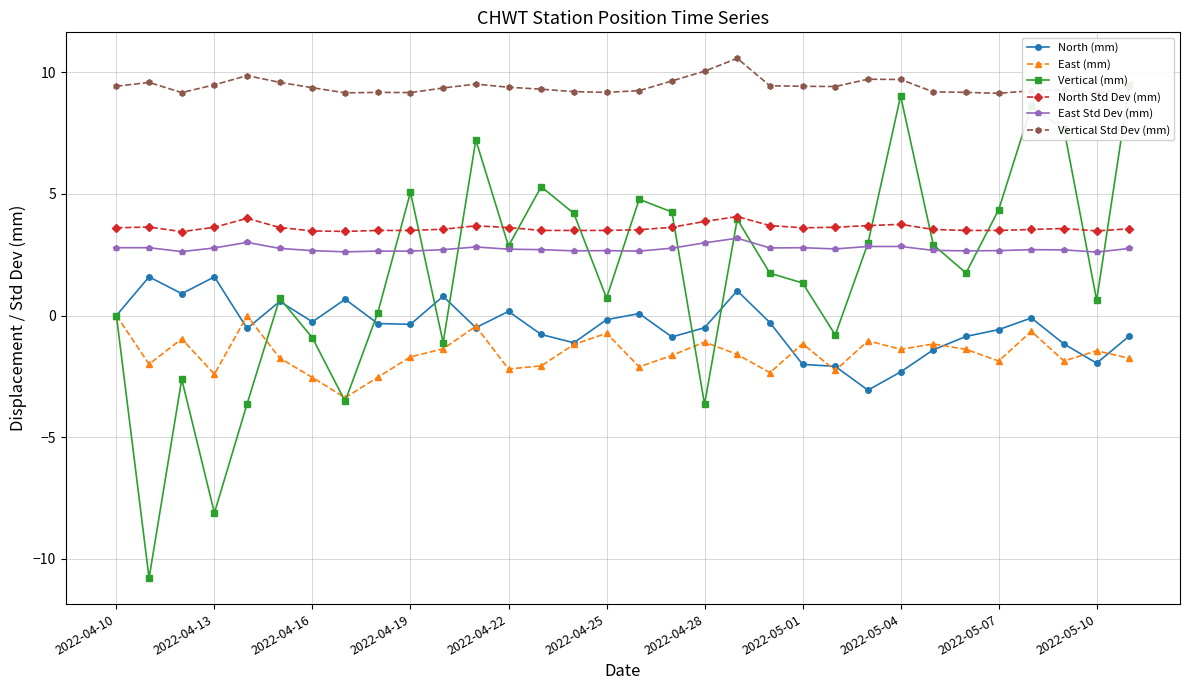

What is the highest value of the Vertical (mm) series?

9.5